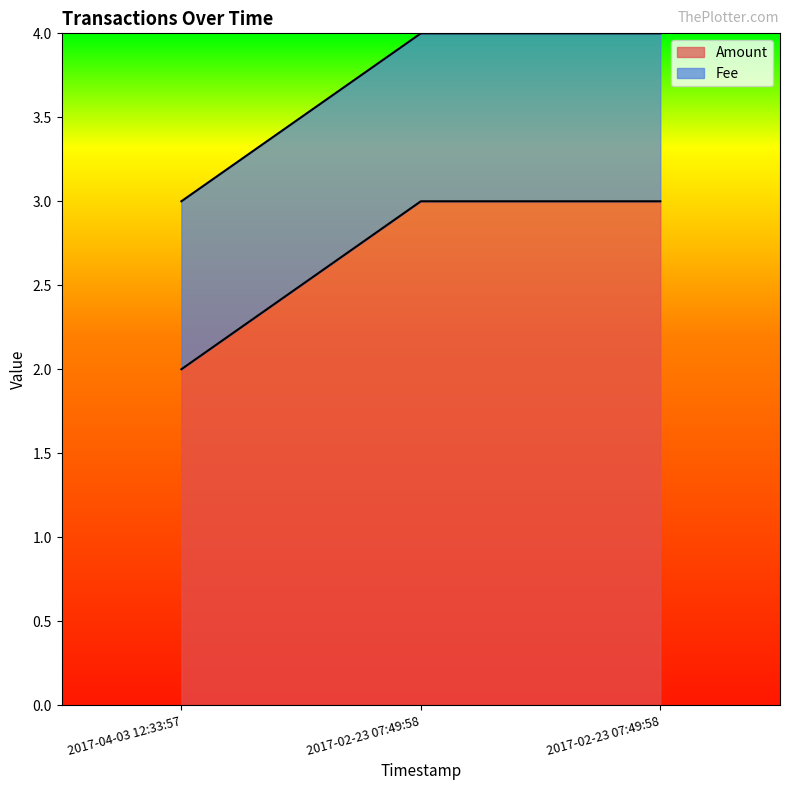

How many data points in Amount are less than 3?

1